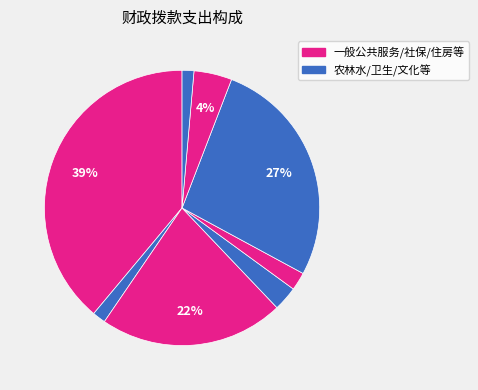

How many segments does this pie chart have?

8